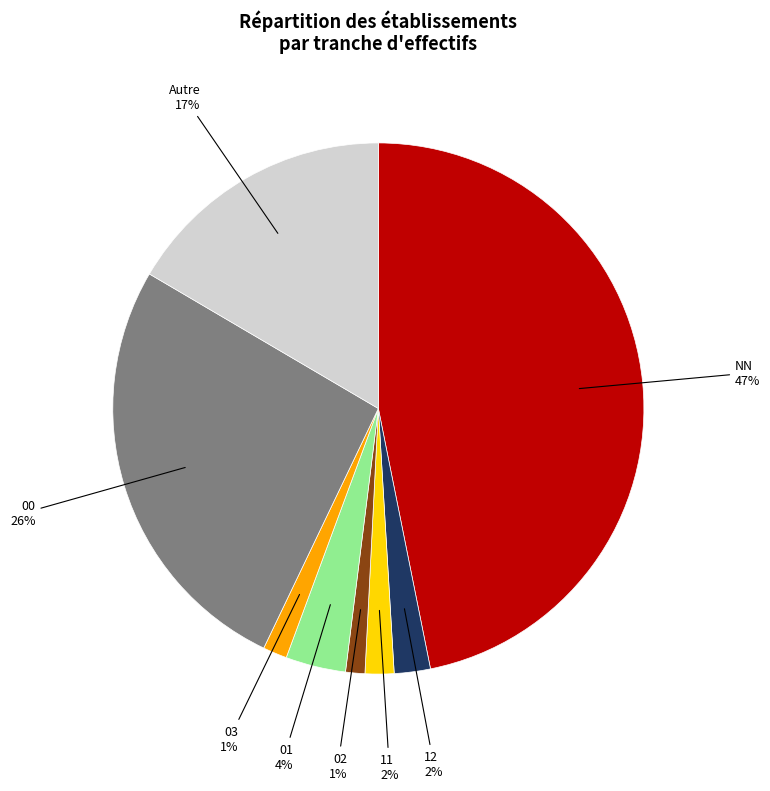

What is the ratio of the value at NN to the value at 00?

1.8